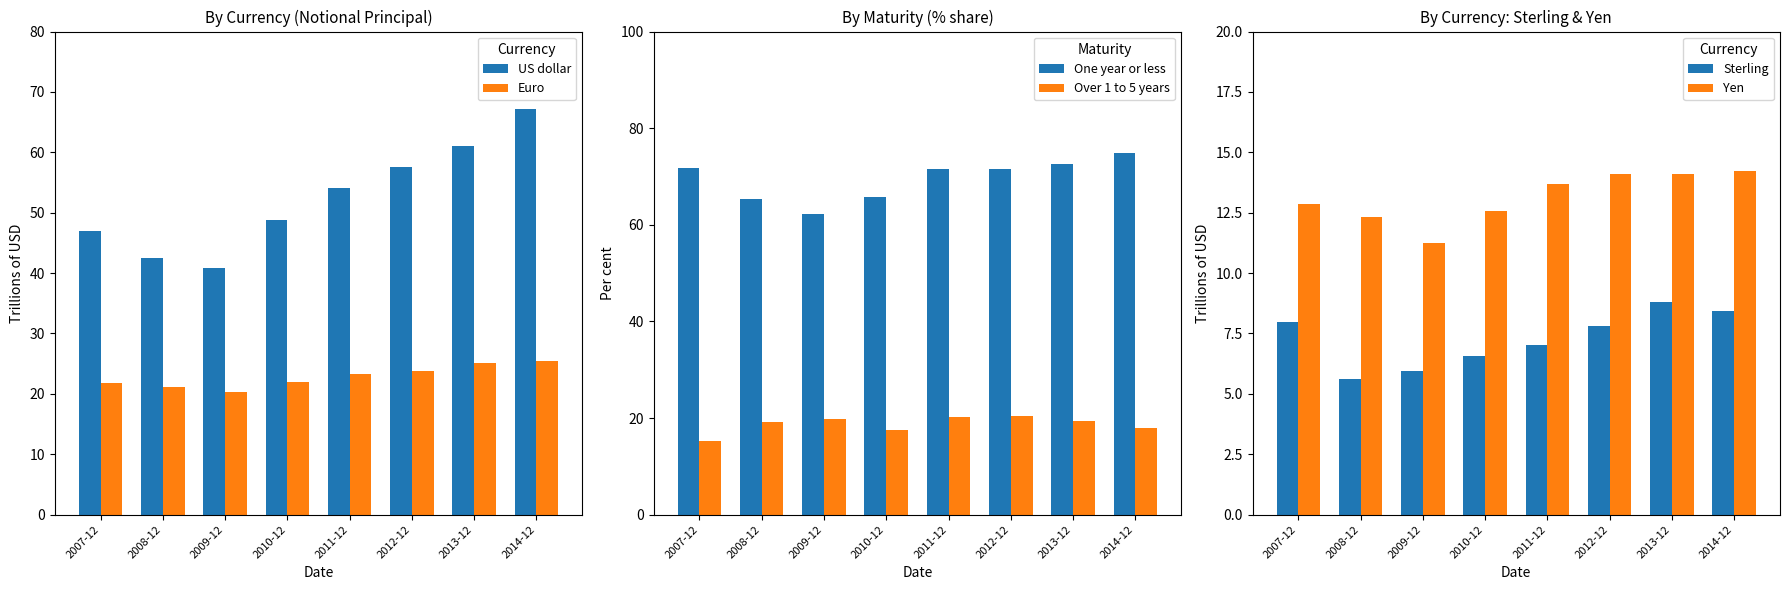

Reading left to right, transcribe all the data shown in this chart.

US dollar: 2007-12=46.9	2008-12=42.5	2009-12=40.9	2010-12=48.7	2011-12=54.1	2012-12=57.6	2013-12=61.0	2014-12=67.2
Euro: 2007-12=21.8	2008-12=21.1	2009-12=20.4	2010-12=21.9	2011-12=23.2	2012-12=23.8	2013-12=25.2	2014-12=25.5
One year or less: 2007-12=71.7	2008-12=65.4	2009-12=62.2	2010-12=65.7	2011-12=71.5	2012-12=71.5	2013-12=72.6	2014-12=74.9
Over 1 to 5 years: 2007-12=15.2	2008-12=19.1	2009-12=19.7	2010-12=17.5	2011-12=20.1	2012-12=20.4	2013-12=19.4	2014-12=18.0
Sterling: 2007-12=8.0	2008-12=5.6	2009-12=5.9	2010-12=6.6	2011-12=7.0	2012-12=7.8	2013-12=8.8	2014-12=8.4
Yen: 2007-12=12.9	2008-12=12.3	2009-12=11.2	2010-12=12.6	2011-12=13.7	2012-12=14.1	2013-12=14.1	2014-12=14.2